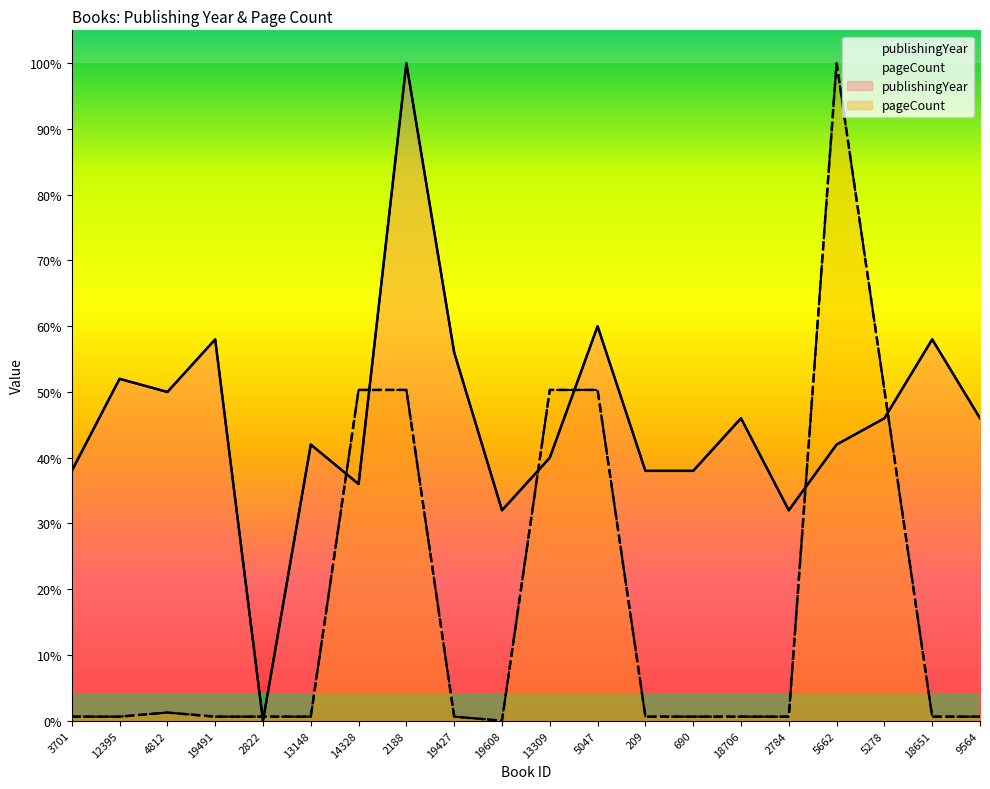

Is the value of pageCount at 19427 greater than the value of publishingYear at 3701?

No